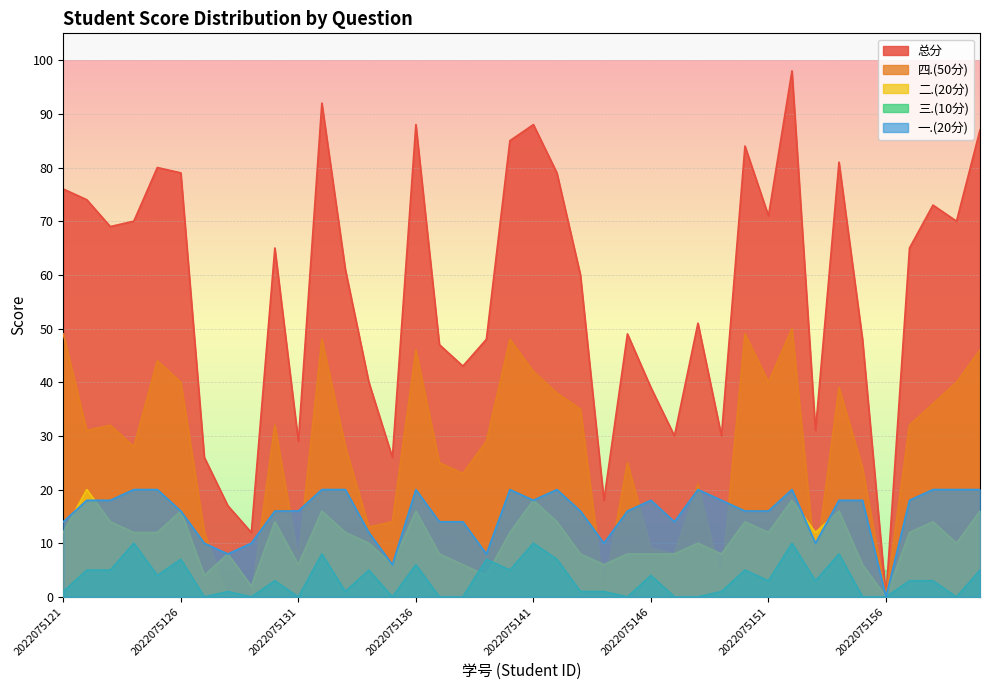

Reading left to right, what are all the values shown in this chart?

总分: 2022075121=76	2022075122=74	2022075123=69	2022075124=70	2022075125=80	2022075126=79	2022075127=26	2022075128=17	2022075129=12	2022075130=65	2022075131=29	2022075132=92	2022075133=61	2022075134=40	2022075135=26	2022075136=88	2022075137=47	2022075138=43	2022075139=48	2022075140=85	2022075141=88	2022075142=79	2022075143=60	2022075144=18	2022075145=49	2022075146=39	2022075147=30	2022075148=51	2022075149=30	2022075150=84	2022075151=71	2022075152=98	2022075153=31	2022075154=81	2022075155=48	2022075156=0	2022075157=65	2022075158=73	2022075159=70	2022075160=87
四.(50分): 2022075121=49	2022075122=31	2022075123=32	2022075124=28	2022075125=44	2022075126=40	2022075127=12	2022075128=0	2022075129=0	2022075130=32	2022075131=7	2022075132=48	2022075133=28	2022075134=13	2022075135=14	2022075136=46	2022075137=25	2022075138=23	2022075139=29	2022075140=48	2022075141=42	2022075142=38	2022075143=35	2022075144=1	2022075145=25	2022075146=9	2022075147=8	2022075148=21	2022075149=3	2022075150=49	2022075151=40	2022075152=50	2022075153=6	2022075154=39	2022075155=24	2022075156=0	2022075157=32	2022075158=36	2022075159=40	2022075160=46
二.(20分): 2022075121=12	2022075122=20	2022075123=14	2022075124=12	2022075125=12	2022075126=16	2022075127=4	2022075128=8	2022075129=2	2022075130=14	2022075131=6	2022075132=16	2022075133=12	2022075134=10	2022075135=6	2022075136=16	2022075137=8	2022075138=6	2022075139=4	2022075140=12	2022075141=18	2022075142=14	2022075143=8	2022075144=6	2022075145=8	2022075146=8	2022075147=8	2022075148=10	2022075149=8	2022075150=14	2022075151=12	2022075152=18	2022075153=12	2022075154=16	2022075155=6	2022075156=0	2022075157=12	2022075158=14	2022075159=10	2022075160=16
三.(10分): 2022075121=1	2022075122=5	2022075123=5	2022075124=10	2022075125=4	2022075126=7	2022075127=0	2022075128=1	2022075129=0	2022075130=3	2022075131=0	2022075132=8	2022075133=1	2022075134=5	2022075135=0	2022075136=6	2022075137=0	2022075138=0	2022075139=7	2022075140=5	2022075141=10	2022075142=7	2022075143=1	2022075144=1	2022075145=0	2022075146=4	2022075147=0	2022075148=0	2022075149=1	2022075150=5	2022075151=3	2022075152=10	2022075153=3	2022075154=8	2022075155=0	2022075156=0	2022075157=3	2022075158=3	2022075159=0	2022075160=5
一.(20分): 2022075121=14	2022075122=18	2022075123=18	2022075124=20	2022075125=20	2022075126=16	2022075127=10	2022075128=8	2022075129=10	2022075130=16	2022075131=16	2022075132=20	2022075133=20	2022075134=12	2022075135=6	2022075136=20	2022075137=14	2022075138=14	2022075139=8	2022075140=20	2022075141=18	2022075142=20	2022075143=16	2022075144=10	2022075145=16	2022075146=18	2022075147=14	2022075148=20	2022075149=18	2022075150=16	2022075151=16	2022075152=20	2022075153=10	2022075154=18	2022075155=18	2022075156=0	2022075157=18	2022075158=20	2022075159=20	2022075160=20